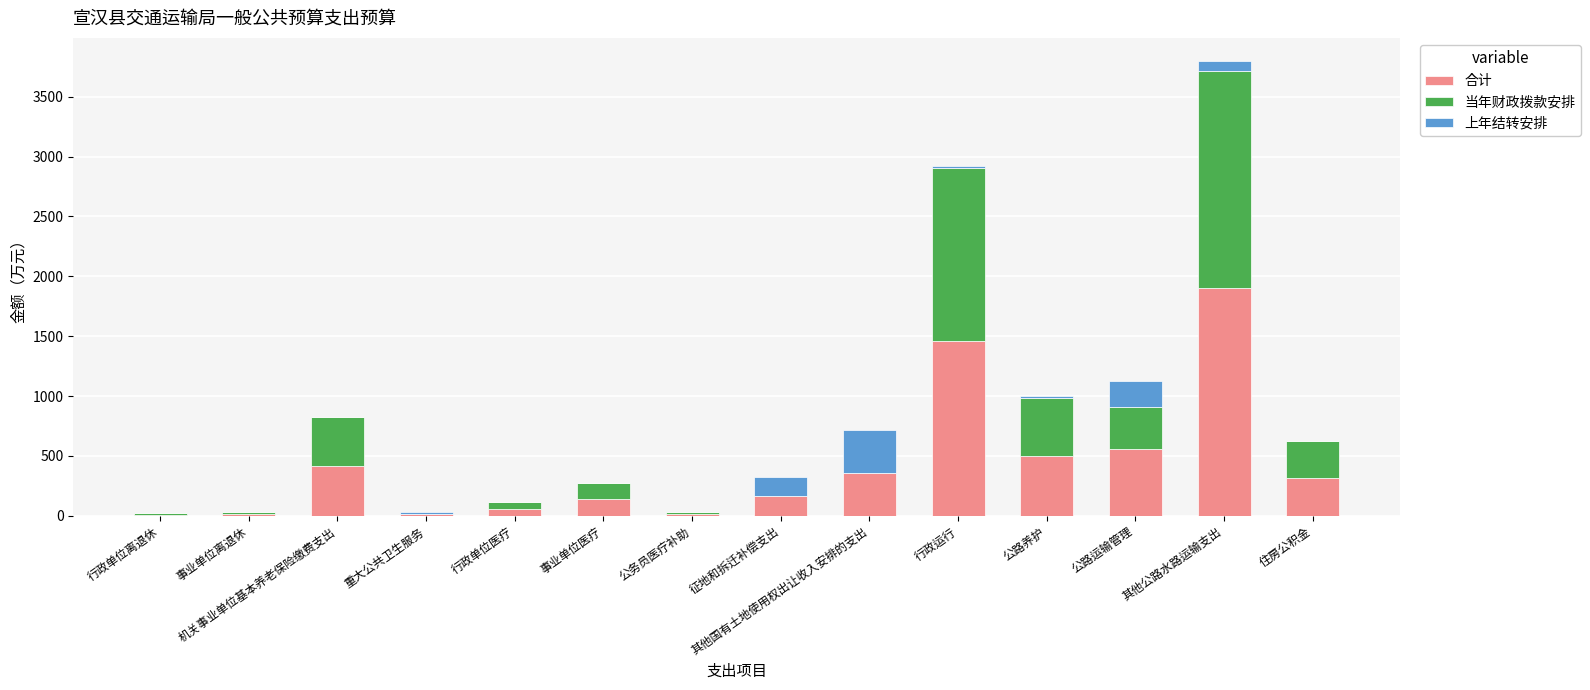

At which label does 合计 reach its peak?

其他公路水路运输支出